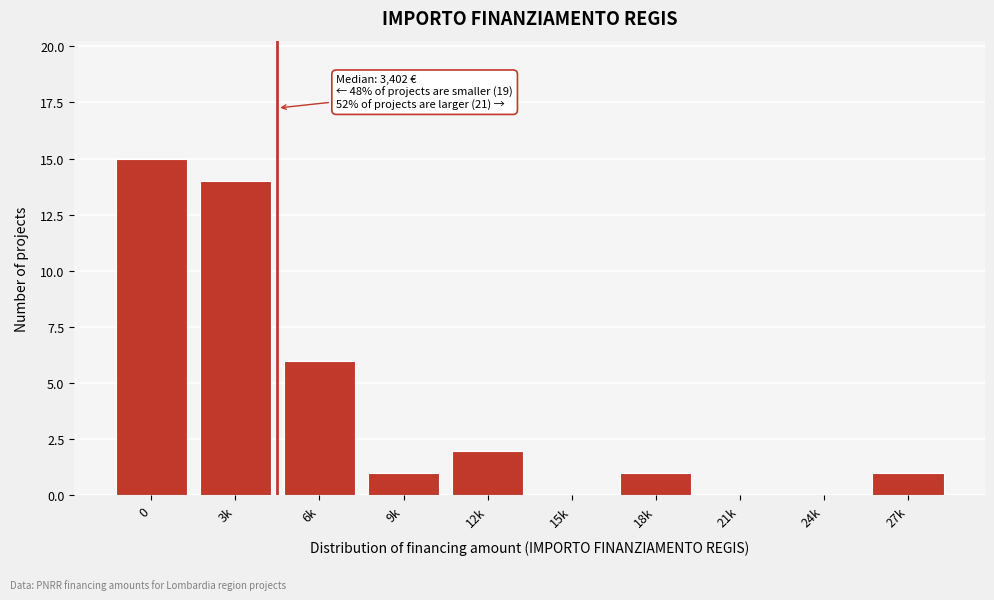

Reading right to left, transcribe all the data shown in this chart.

27k=1	24k=0	21k=0	18k=1	15k=0	12k=2	9k=1	6k=6	3k=14	0=15